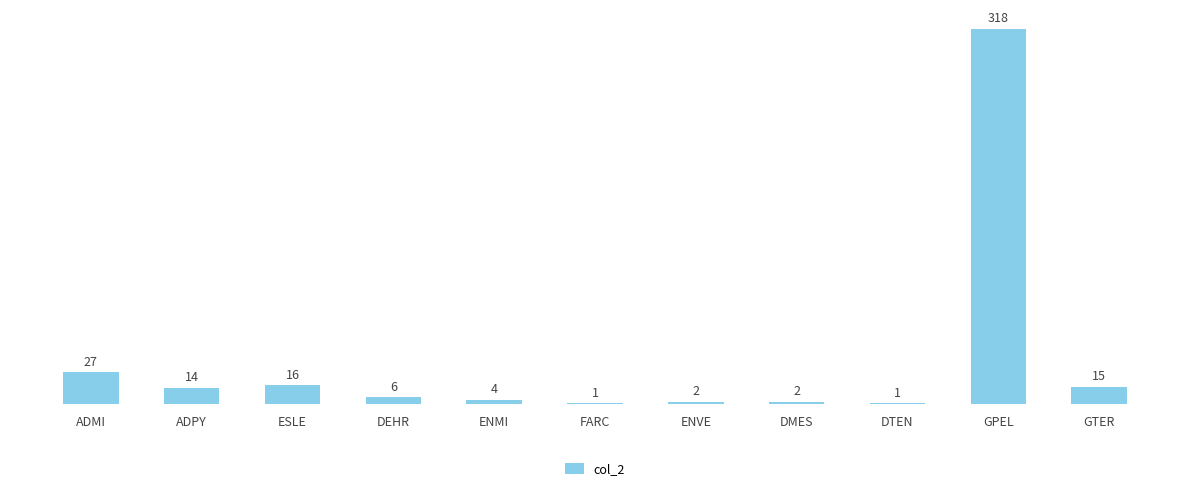

What is the change in value from ENMI to GTER?

+11